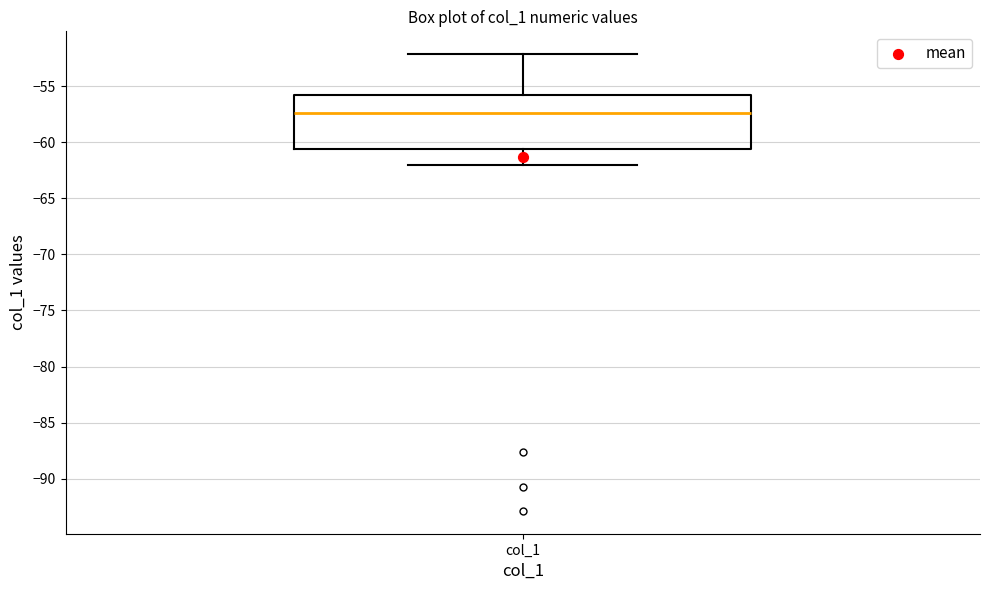

Read this box plot against the y-axis: the position of the median line, the range covered by the box, and the ends of both whiskers. The values are not printed on the chart, so give them approximately, as read against the axis.

median -57.5, box -60.5 to -56.0, whiskers -62.0 to -52.0